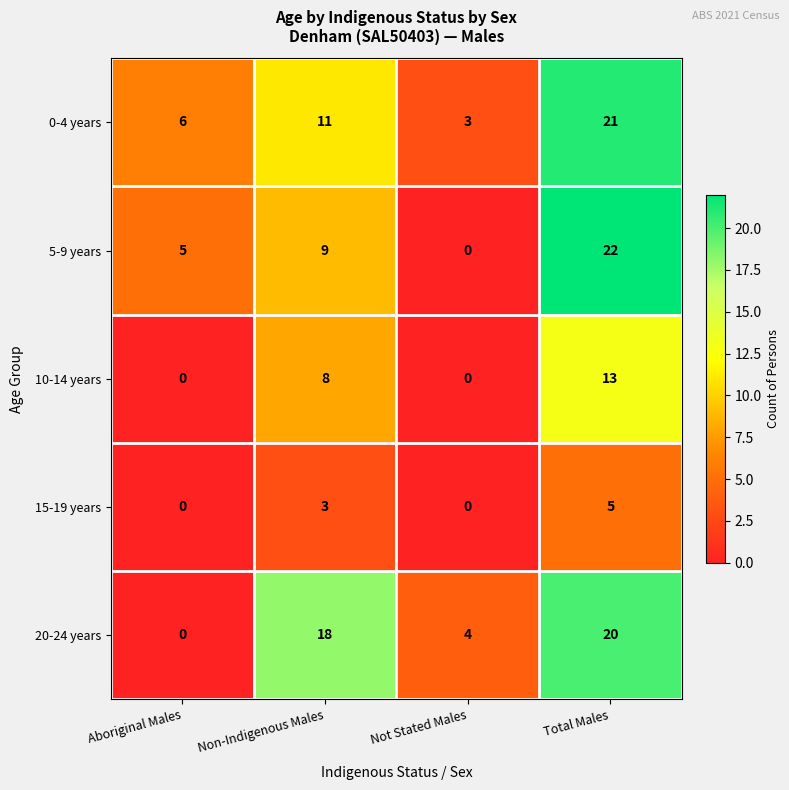

At which category does the chart reach its peak across all series?

Total Males